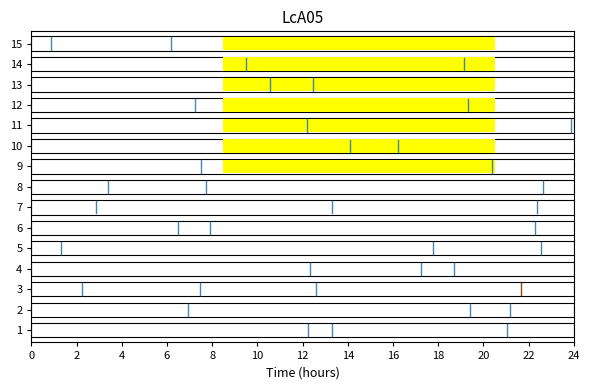

Does the chart have visible grid lines?

No